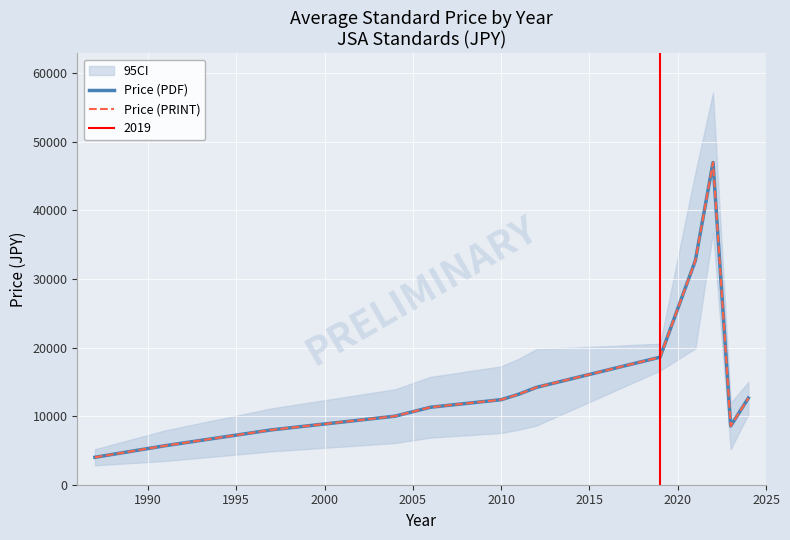

True or false: Price (PRINT) has a value of 18300.3 at 2015.

False